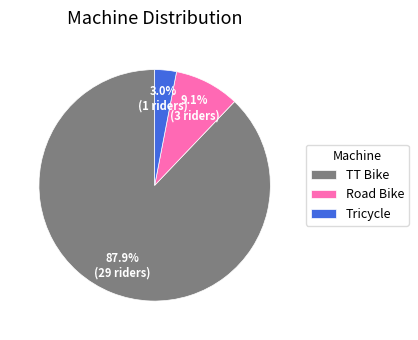

What percentage is the Tricycle slice, to the nearest percent?

3%